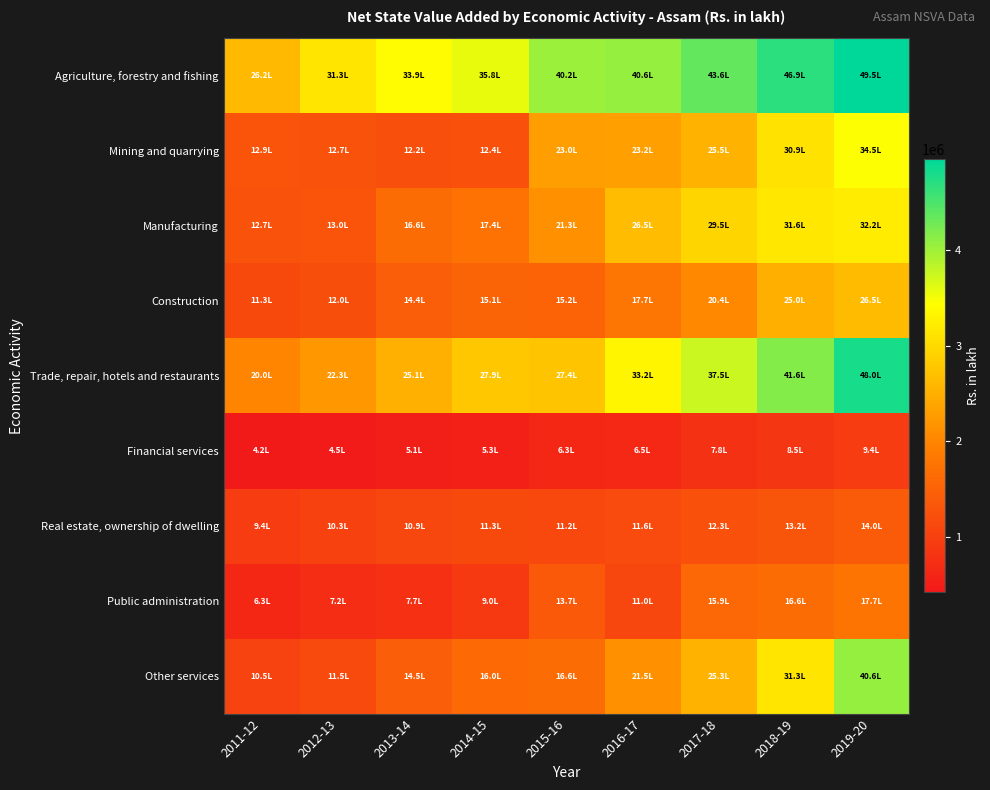

Between 2011-12 and 2016-17, which series saw the biggest shift?

Agriculture, forestry and fishing